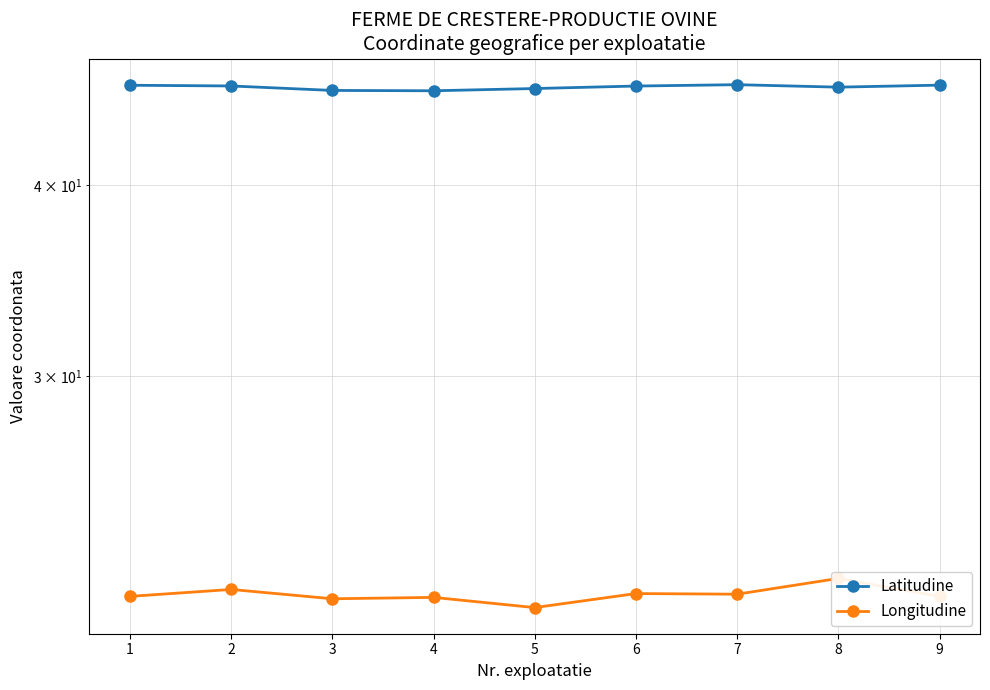

Rank the categories by Latitudine value from lowest to highest.

4, 3, 5, 8, 6, 2, 1, 9, 7